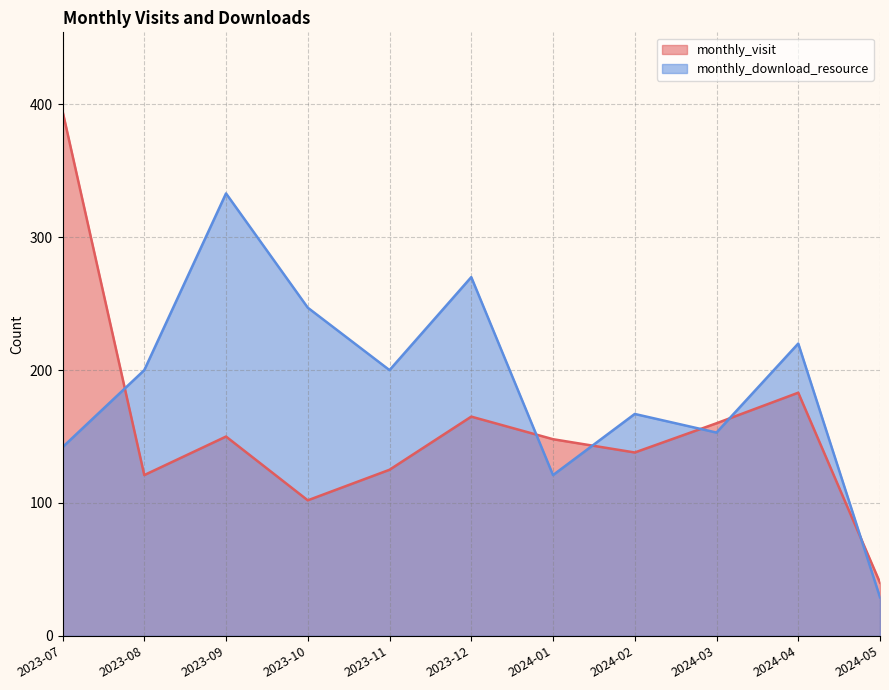

Which series has the largest total across all categories?

monthly_download_resource